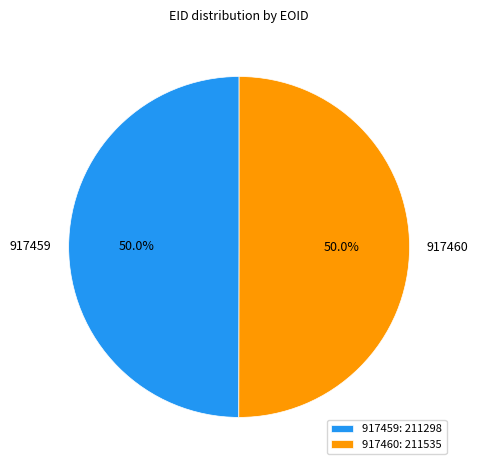

What percentage do 917459 and 917460 together represent?

100.0%